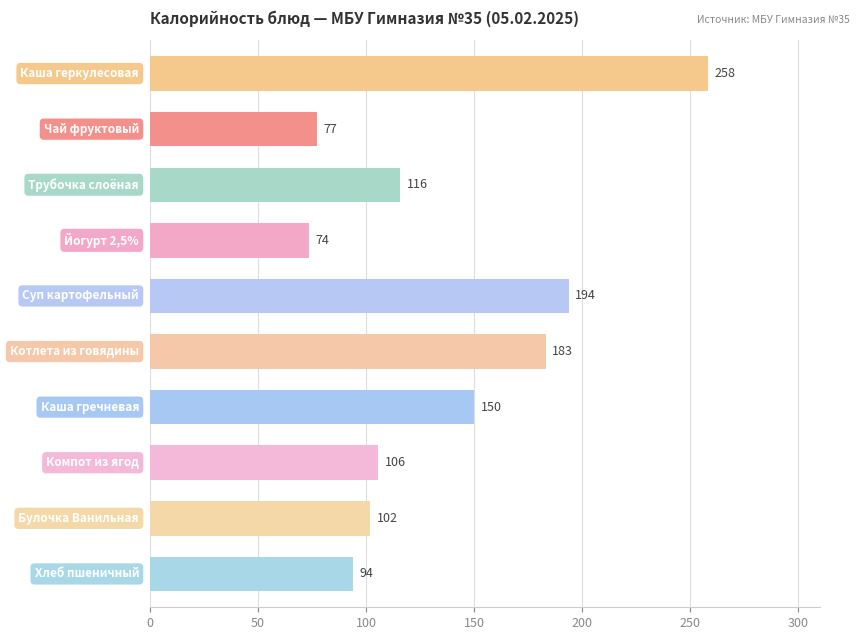

How many values exceed 115?

5